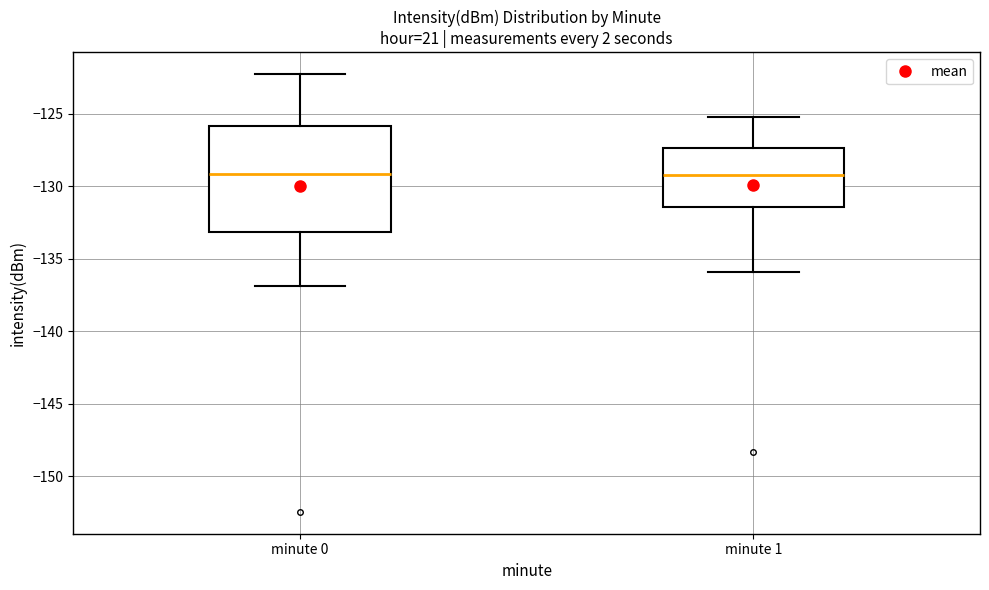

Which box is the tallest, from its lower edge to its upper edge?

minute 0